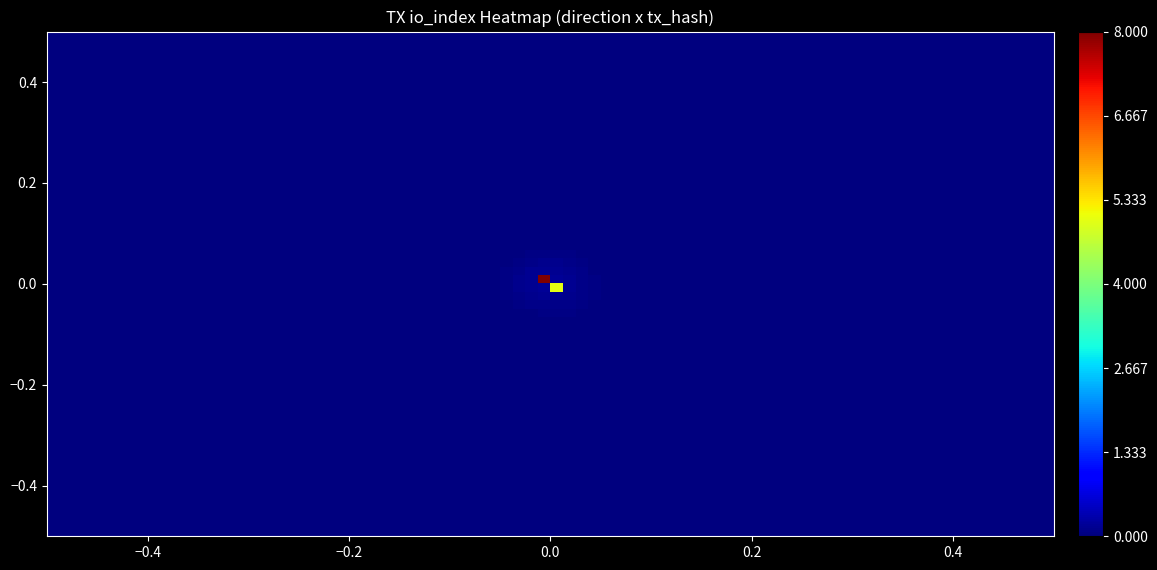

At how many categories does at least one series exceed 5?

1